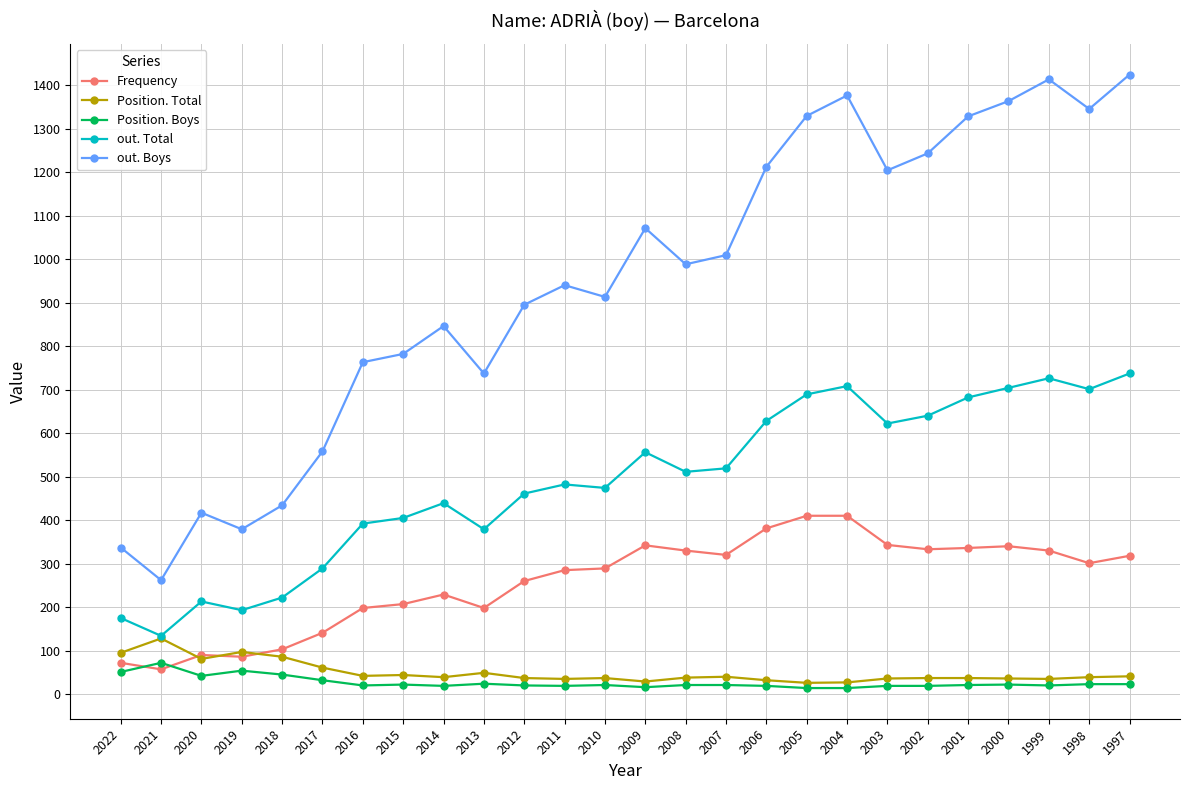

At how many categories does at least one series exceed 1389?

2